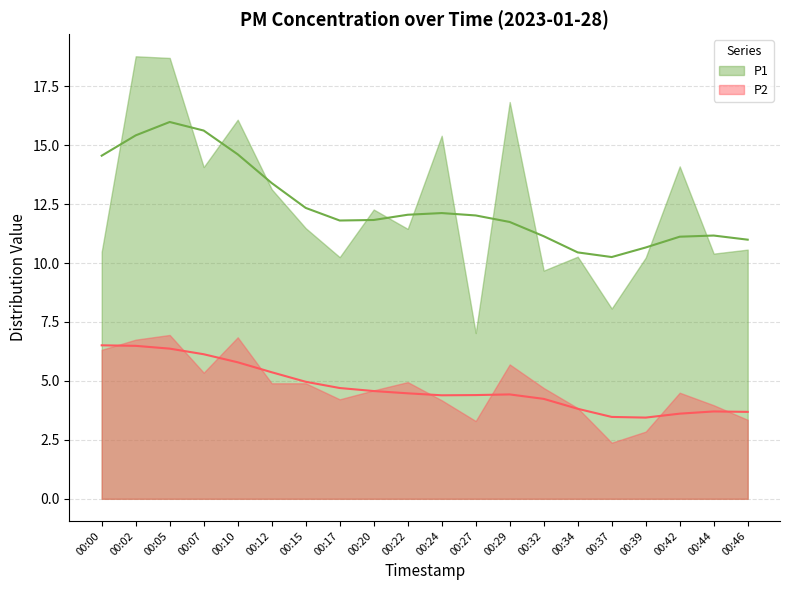

Which category has the highest value across all series?

00:02